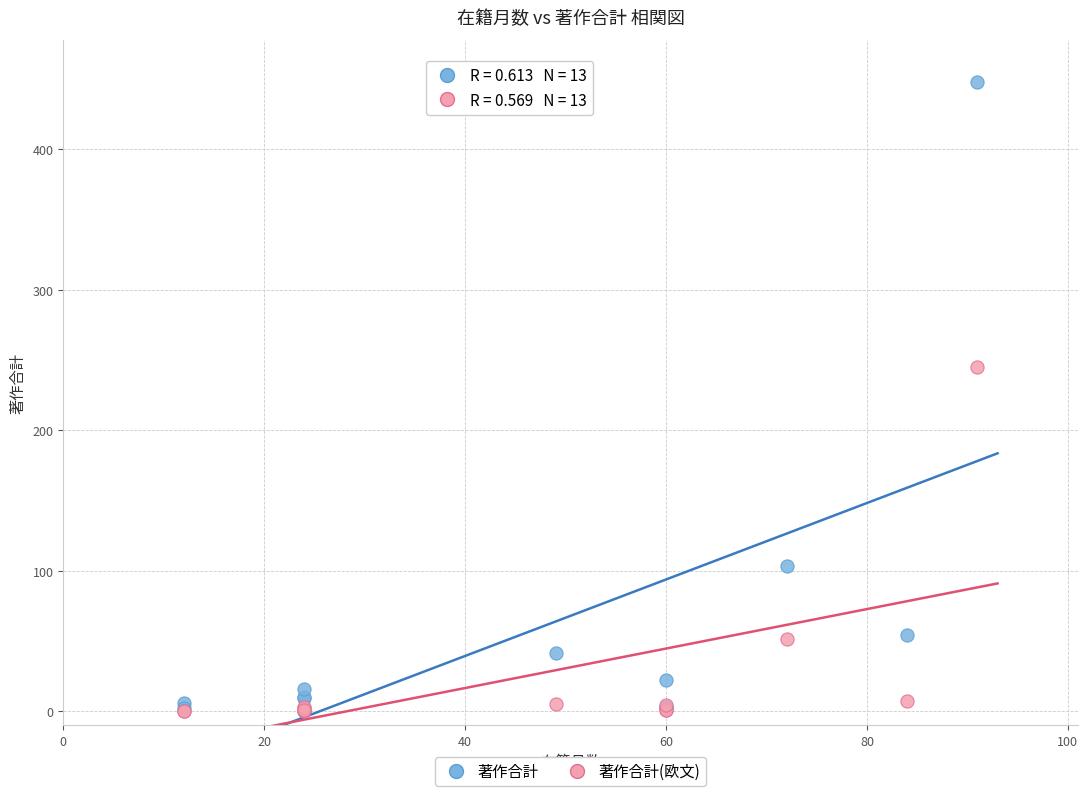

In the 著作合計 series, what Y value is closest to 224?

103